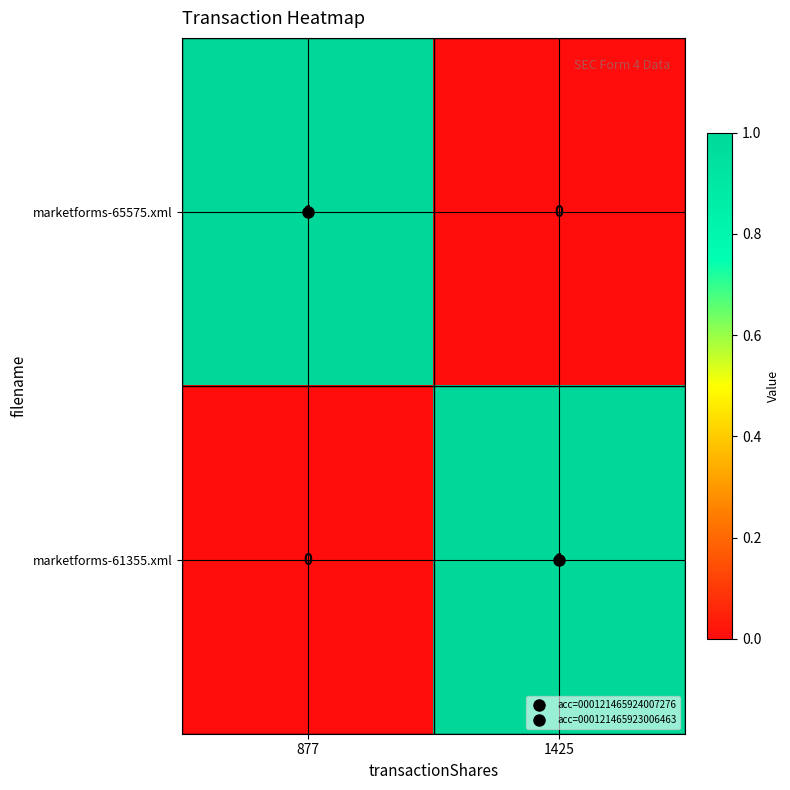

At 877, list the series in order from largest to smallest.

marketforms-65575.xml, marketforms-61355.xml